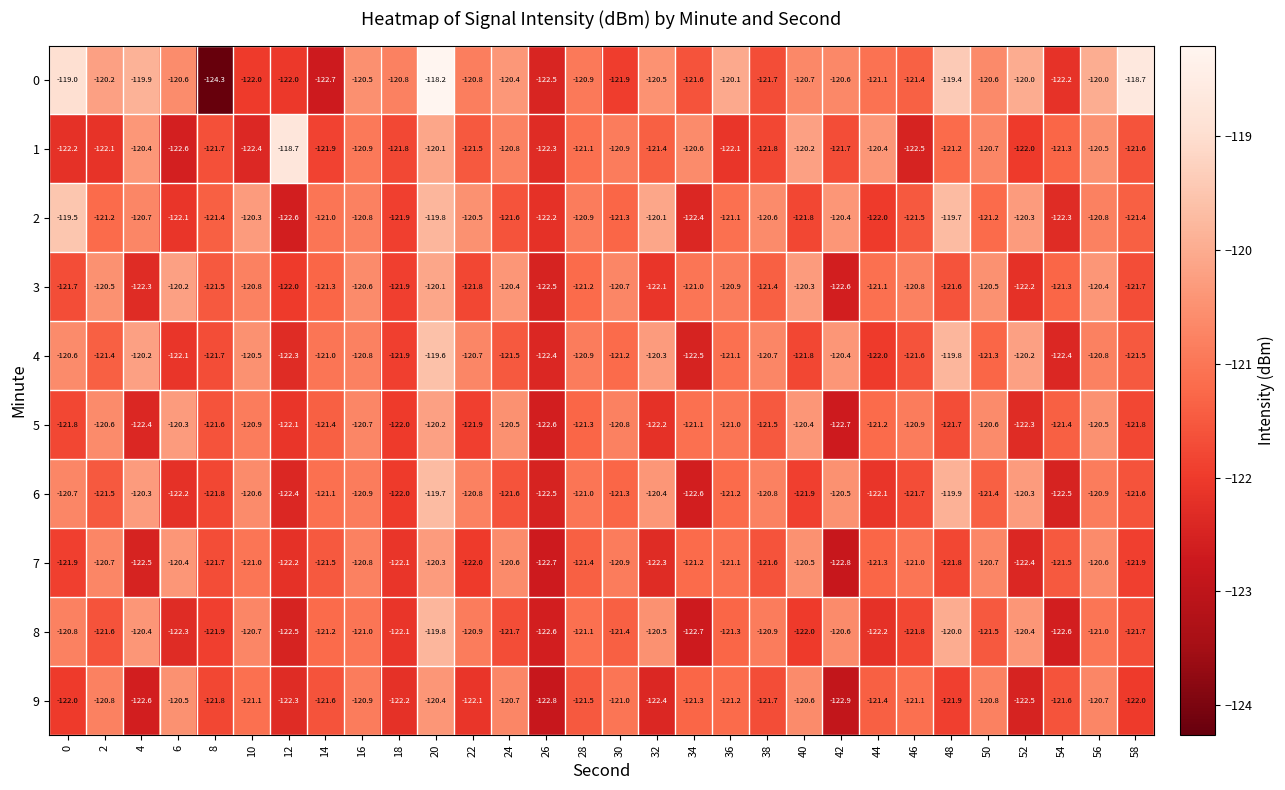

What is the average value of the 0 series?

-120.8